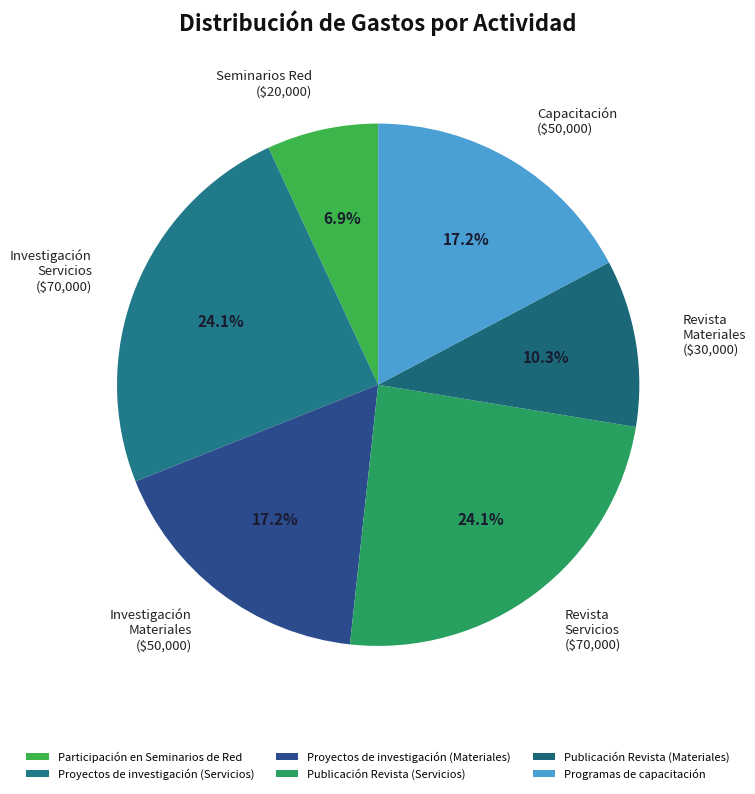

What is the change in value from Publicación Revista (Servicios) to Publicación Revista (Materiales)?

-40000